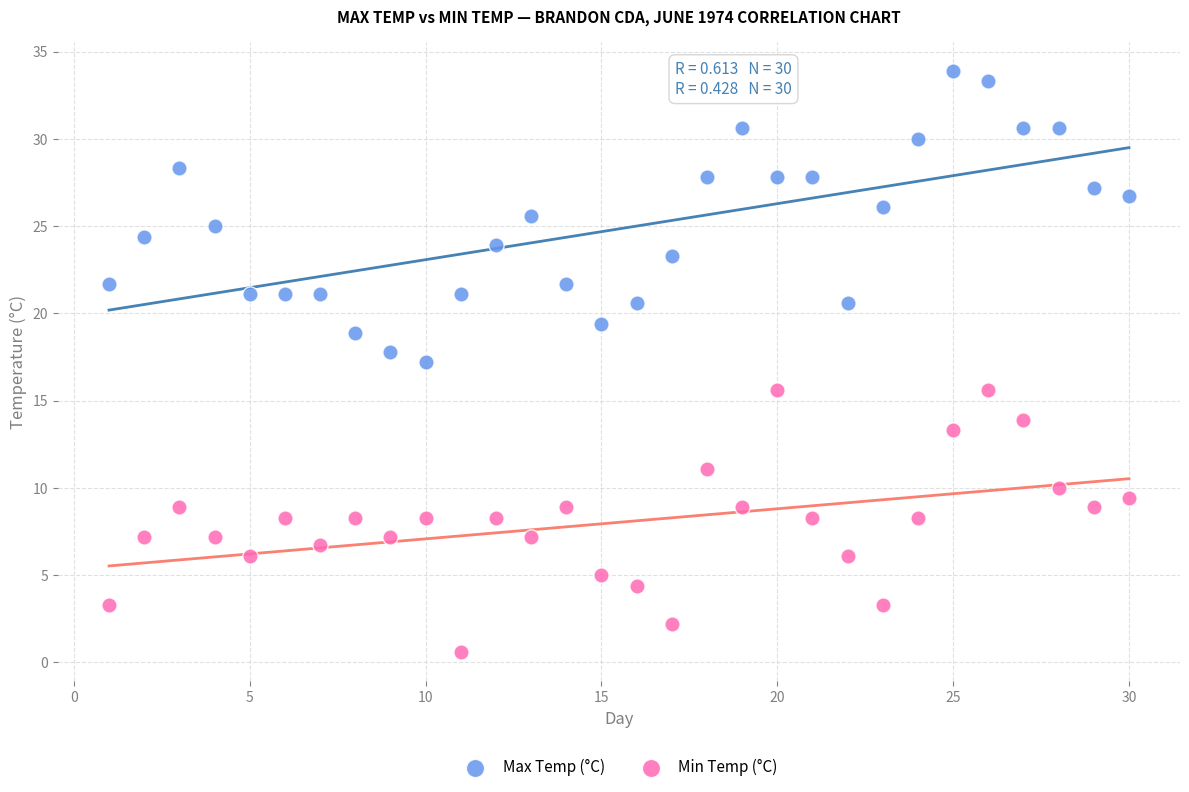

Which series has the largest Y range (max minus min)?

Max Temp (°C)